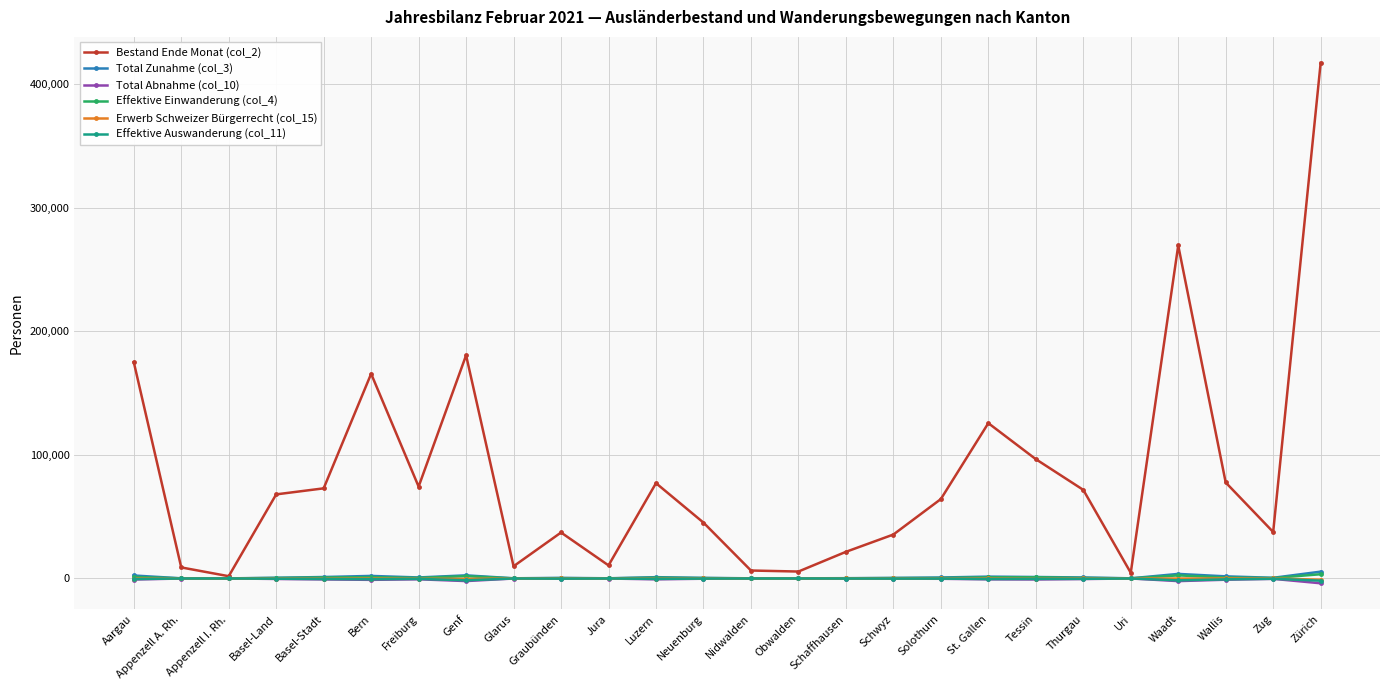

What is the sum of the Erwerb Schweizer Bürgerrecht (col_15) values at Obwalden and Appenzell A. Rh.?

-10